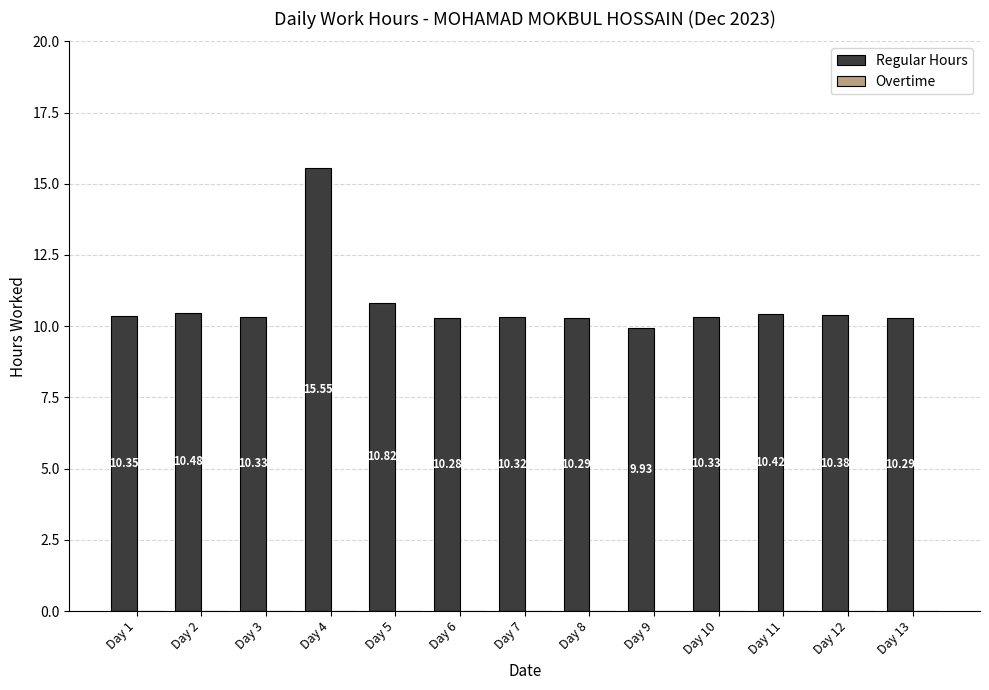

What is the ratio of the value at Day 12 to the value at Day 2?

1.0